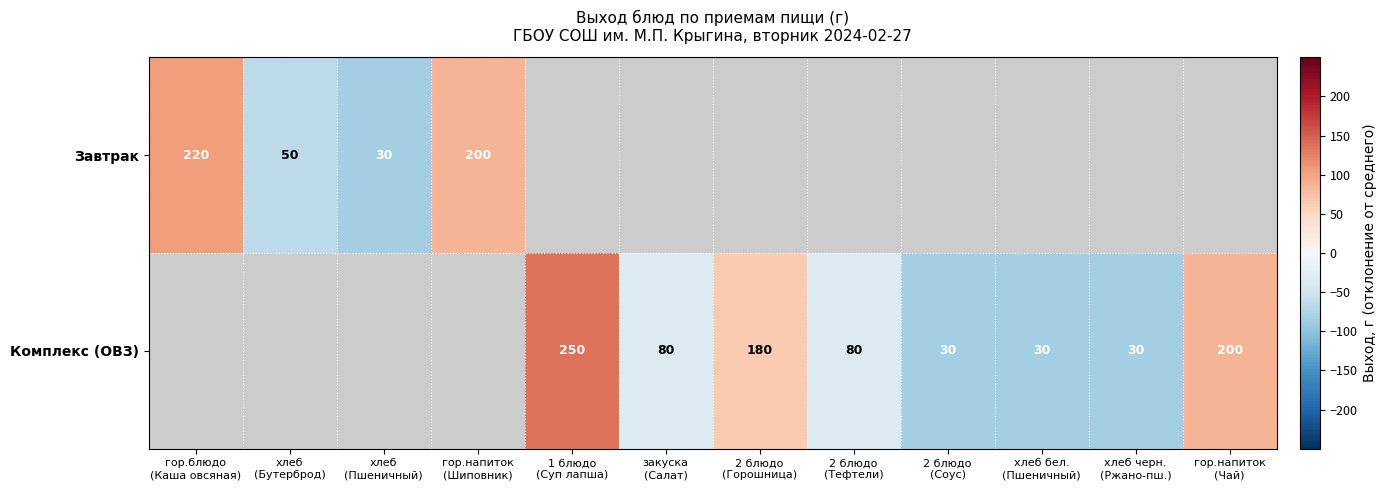

How many negative values does the Завтрак series have?

2